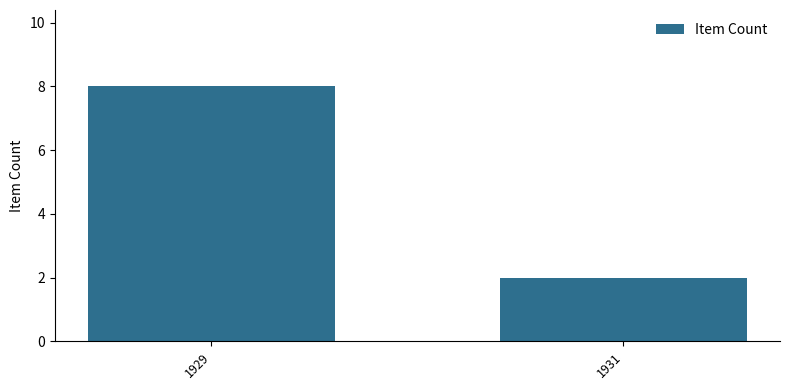

What is the ratio of the value at 1929 to the value at 1931?

4.0